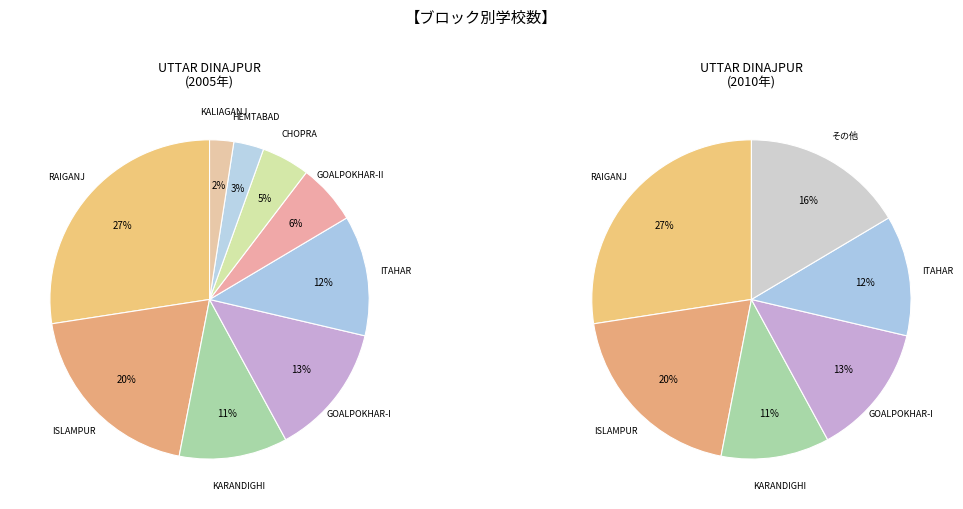

What percentage is the ISLAMPUR slice, to the nearest percent?

20%